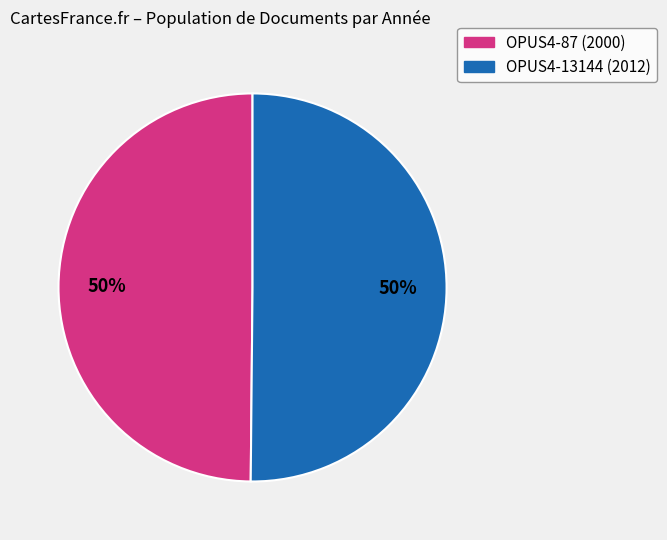

Combined, do OPUS4-13144 (2012) and OPUS4-87 (2000) account for over 50%?

Yes